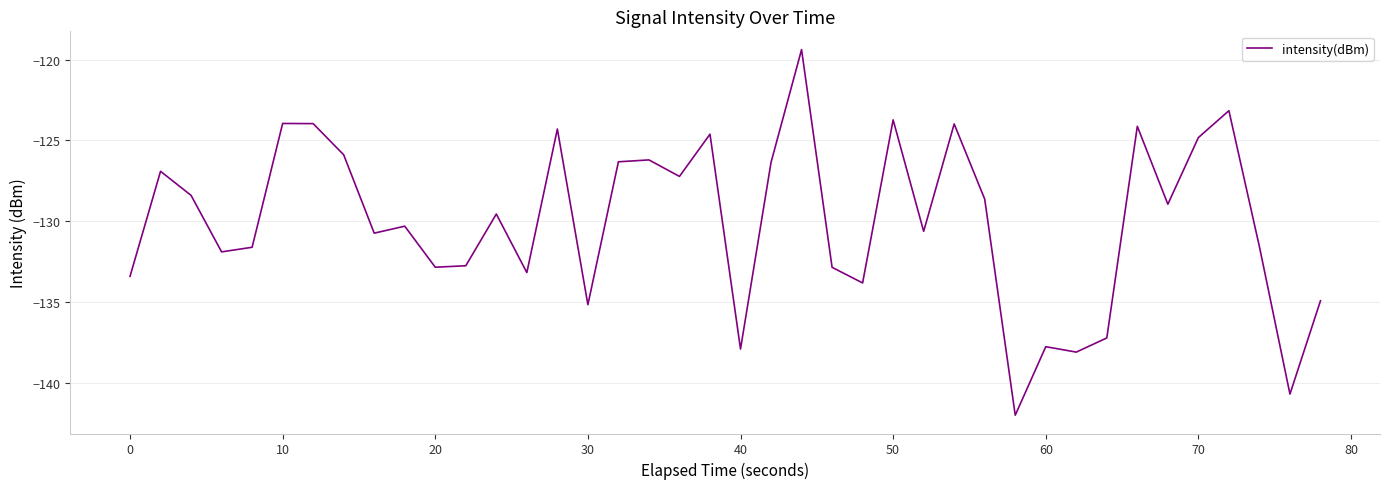

What is the greatest value displayed?

-119.4